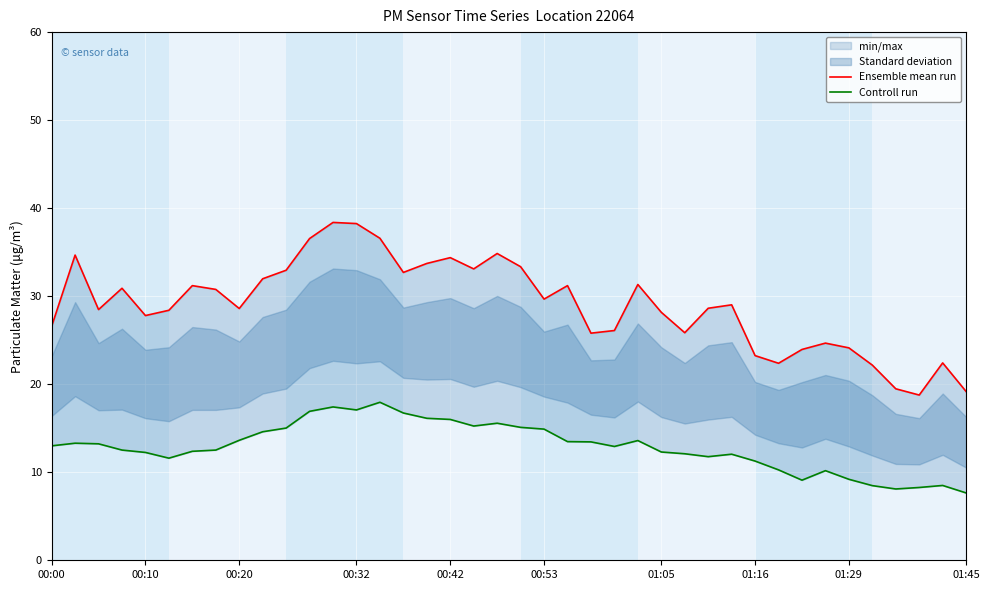

What is the difference between the highest and lowest values at 00:53?

14.8